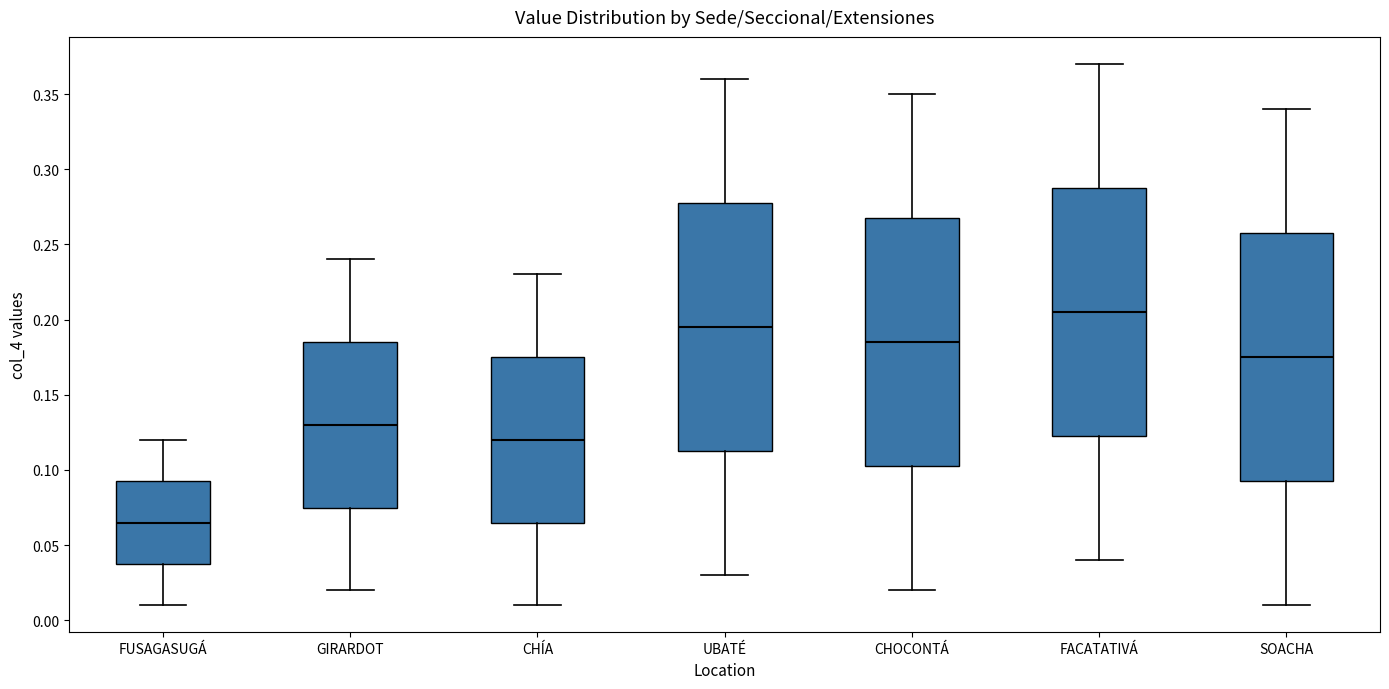

Reading left to right, read every box against the y-axis: the position of its median line, the range the box covers, and the ends of its whiskers. The values are not printed on the chart, so give them approximately, as read against the axis.

FUSAGASUGÁ: median 0.065, box 0.040 to 0.095, whiskers 0.010 to 0.120
GIRARDOT: median 0.130, box 0.075 to 0.185, whiskers 0.020 to 0.240
CHÍA: median 0.120, box 0.065 to 0.175, whiskers 0.010 to 0.230
UBATÉ: median 0.195, box 0.115 to 0.280, whiskers 0.030 to 0.360
CHOCONTÁ: median 0.185, box 0.105 to 0.270, whiskers 0.020 to 0.350
FACATATIVÁ: median 0.205, box 0.125 to 0.290, whiskers 0.040 to 0.370
SOACHA: median 0.175, box 0.095 to 0.260, whiskers 0.010 to 0.340